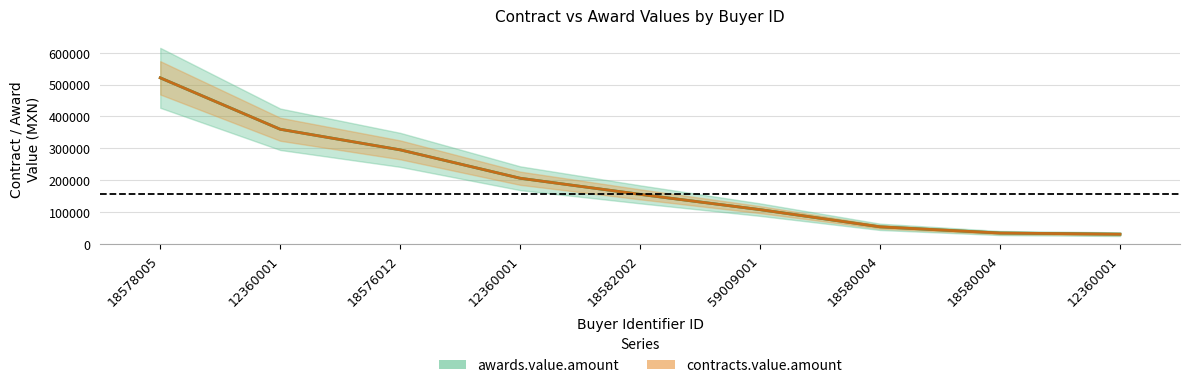

At which label does awards.value.amount reach its peak?

18578005